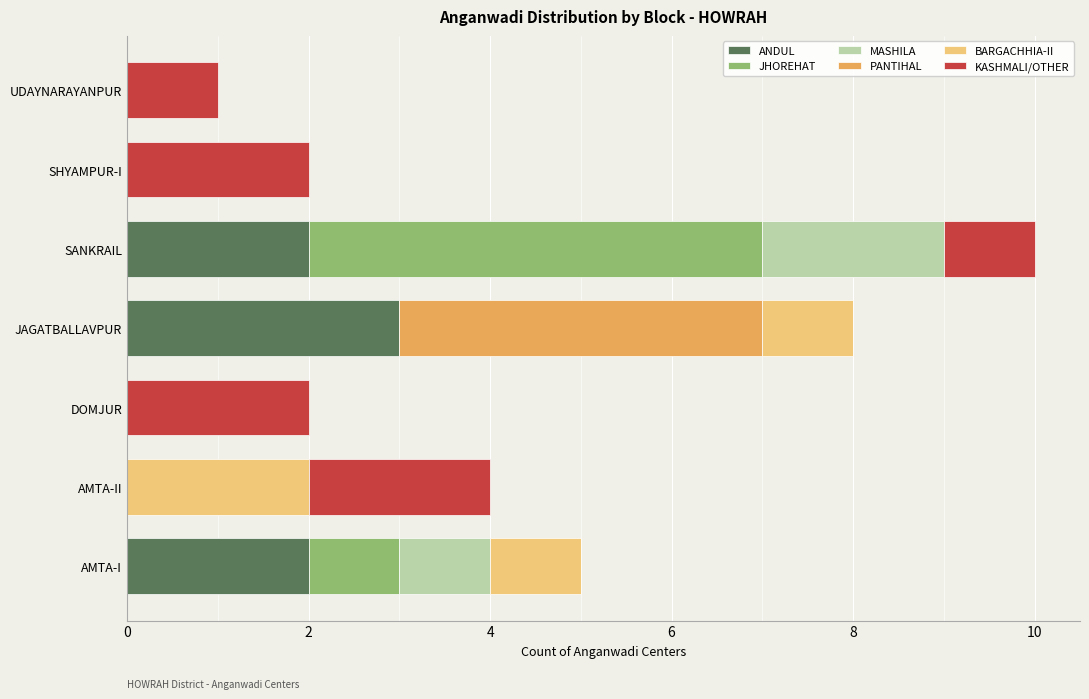

What is the sum of the ANDUL values at SANKRAIL and JAGATBALLAVPUR?

5